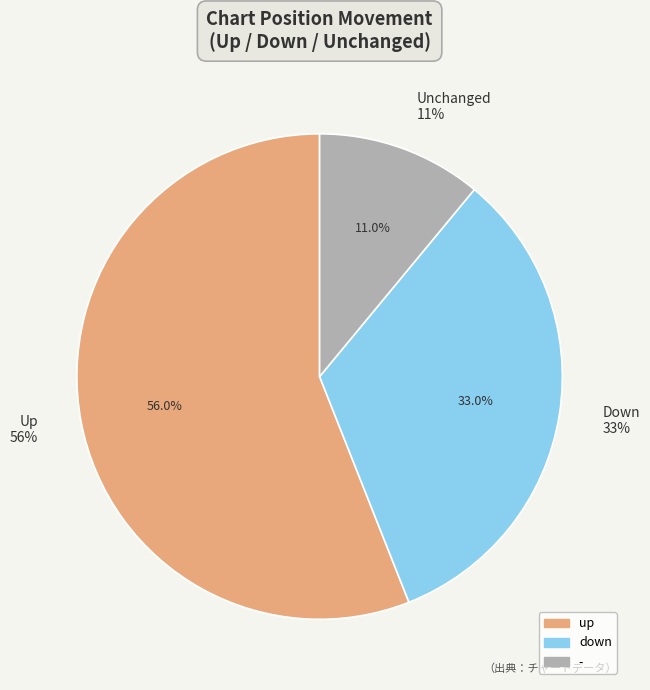

To the nearest percent, what is the average slice percentage?

33%